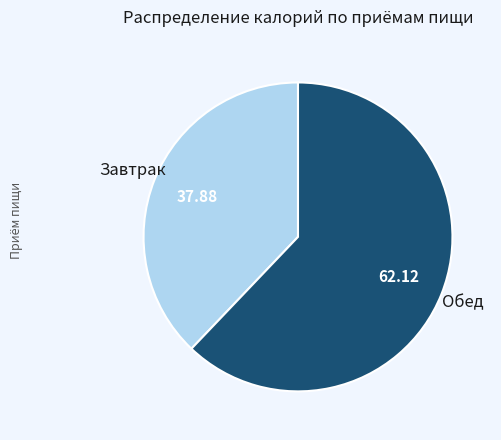

Count the number of slices in the pie.

2